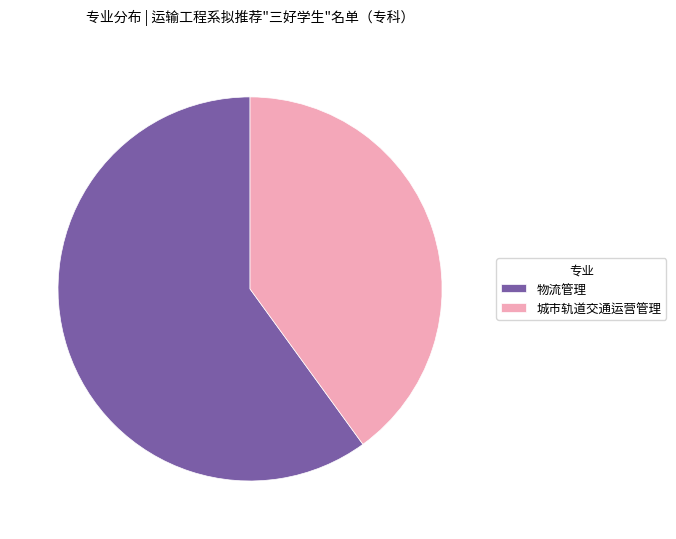

Does 物流管理 account for over 50% of the chart?

Yes